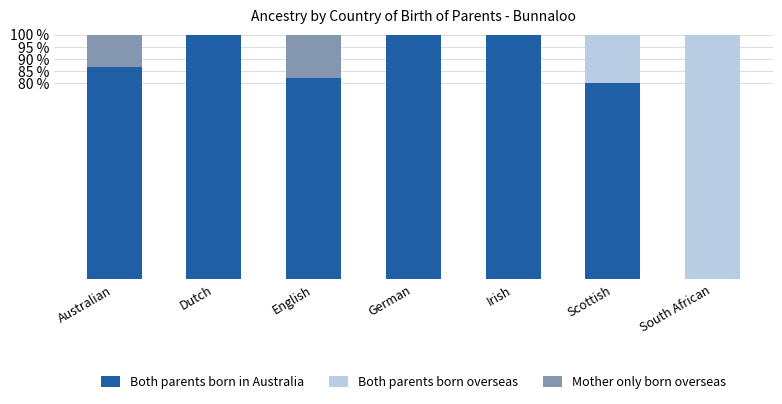

What is the total value across all series at Scottish?

100.0